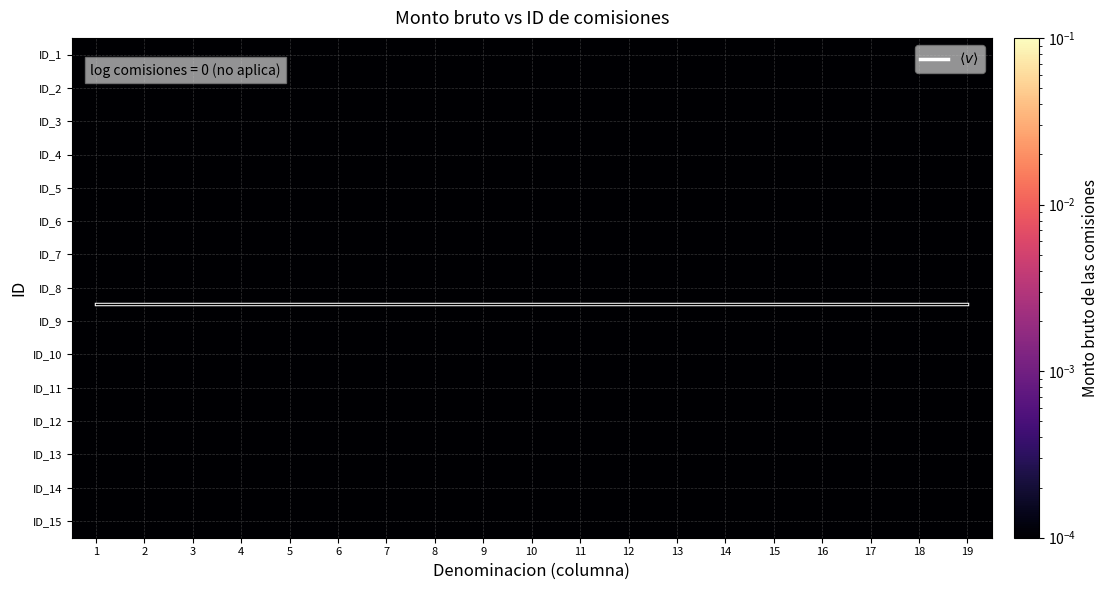

What is the spread (max minus min) of values at 14?

7.5